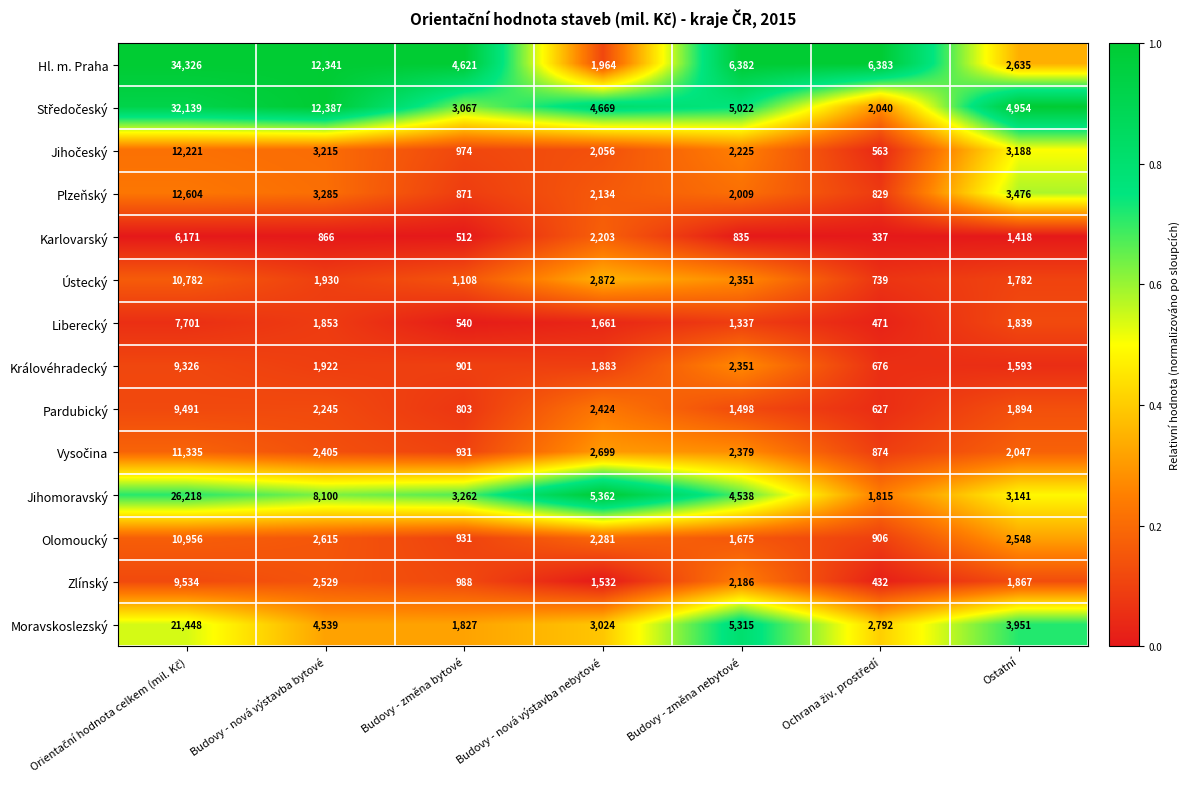

How many data points does each series have?

7